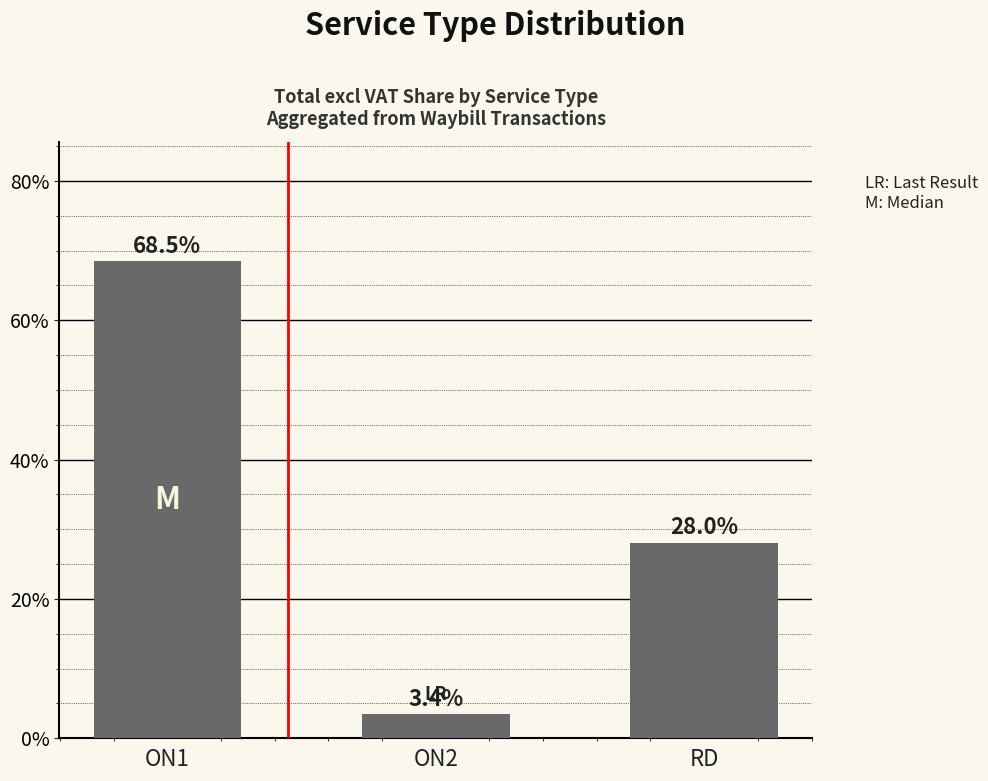

What is the sum of the values at RD and ON2?

31.5